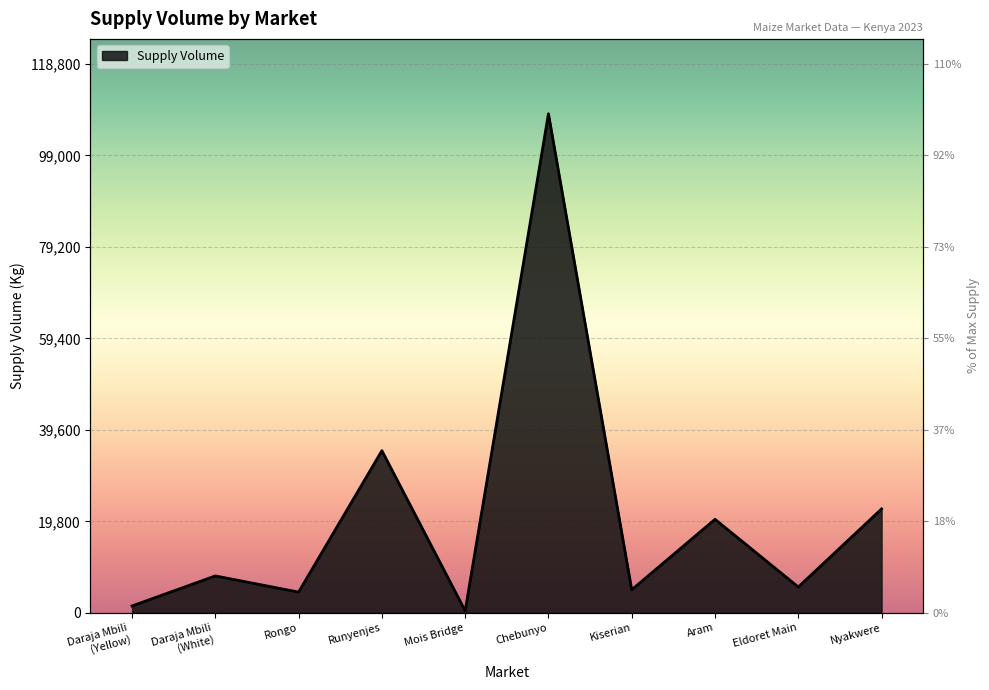

True or false: the data has more than 2 interior local peaks.

True